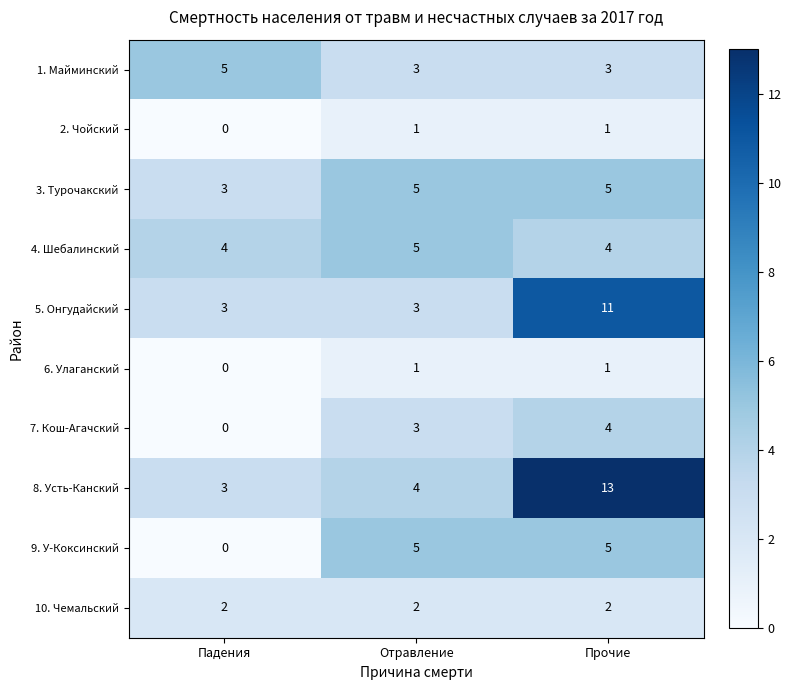

Which label corresponds to the largest value in the chart?

Прочие